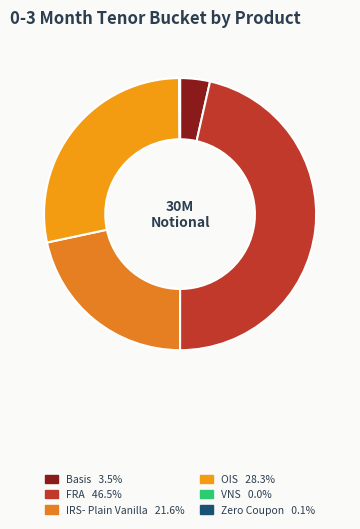

Between Basis and FRA, which is larger?

FRA